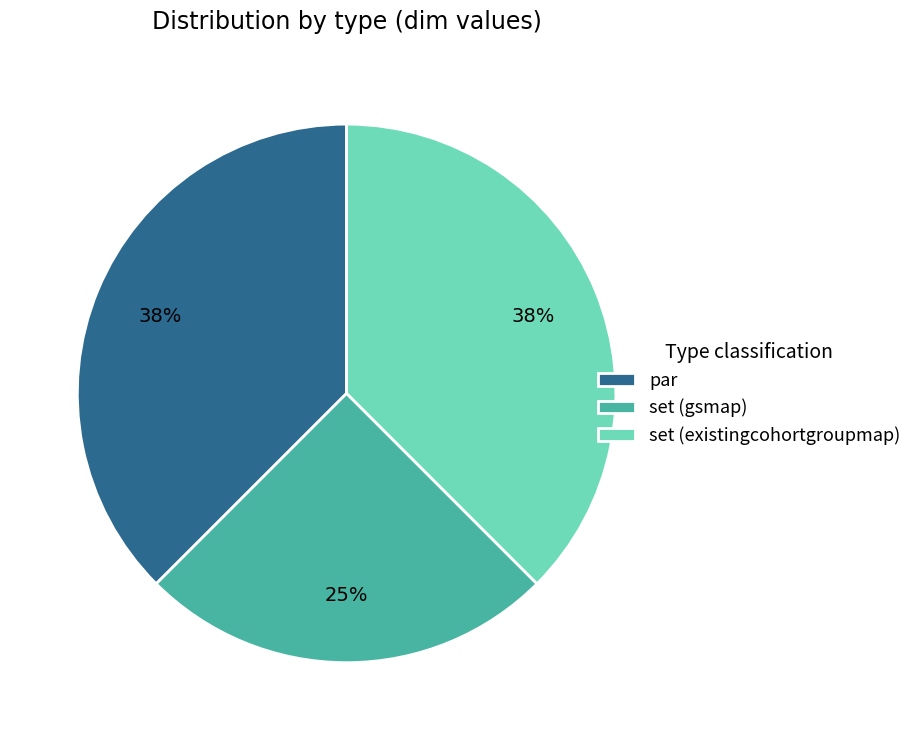

How many slices are in this pie chart?

3